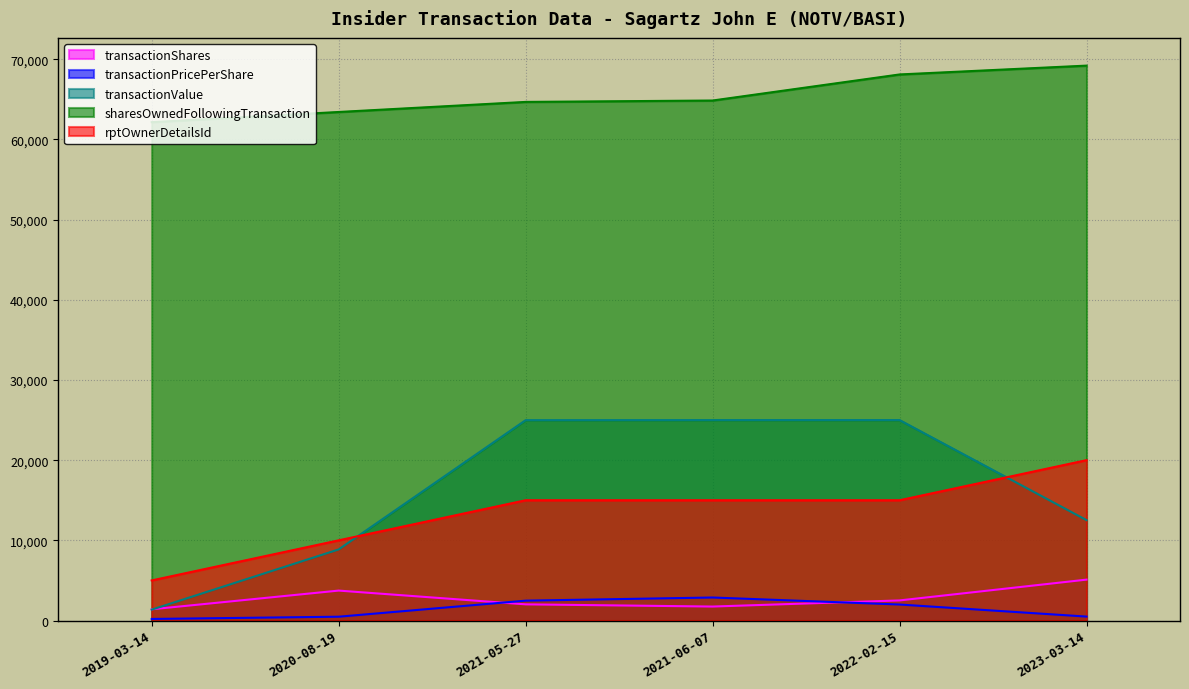

True or false: sharesOwnedFollowingTransaction and transactionPricePerShare intersect in this chart.

False